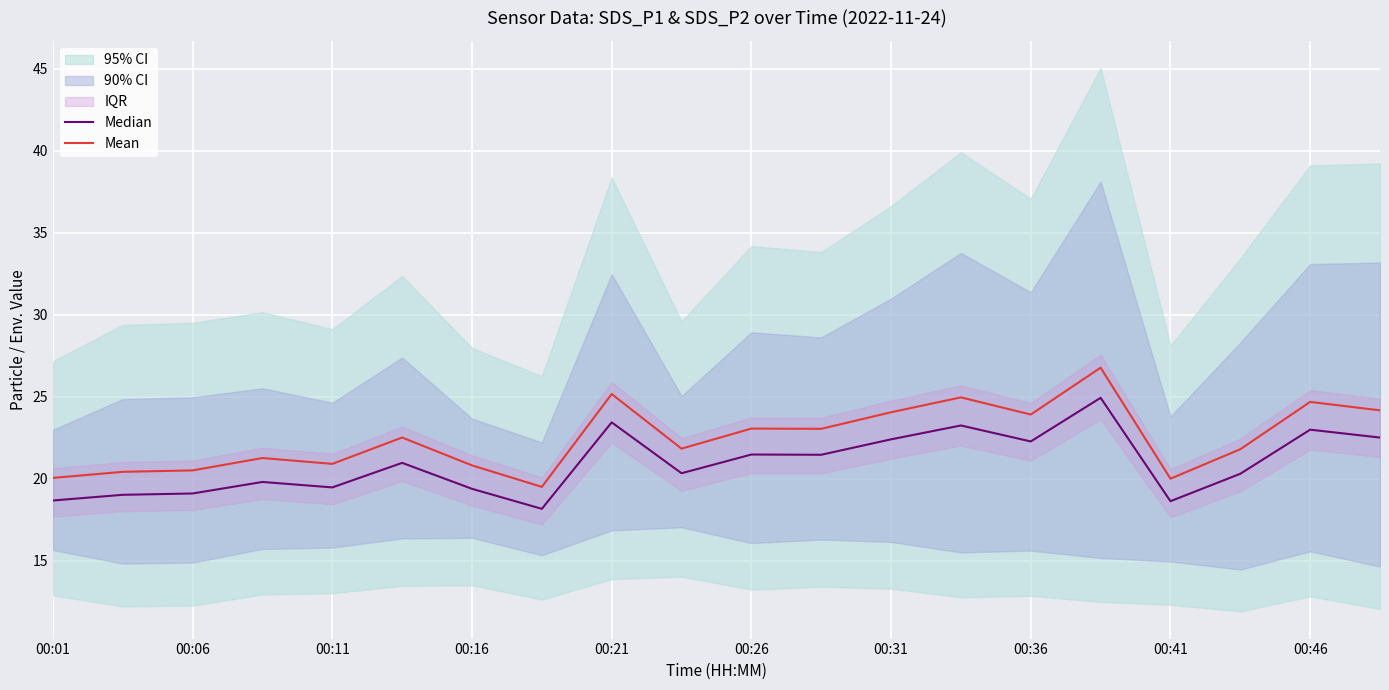

True or false: Median and Mean intersect in this chart.

False